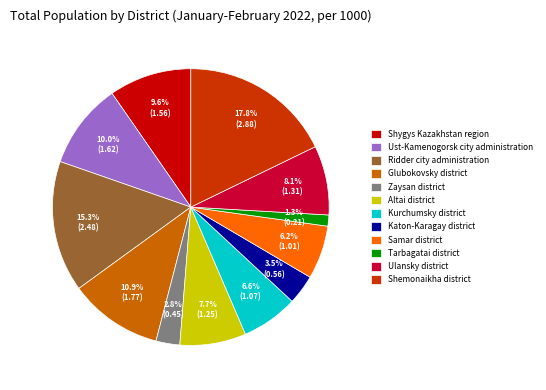

Is there any slice that represents more than half of the pie?

No